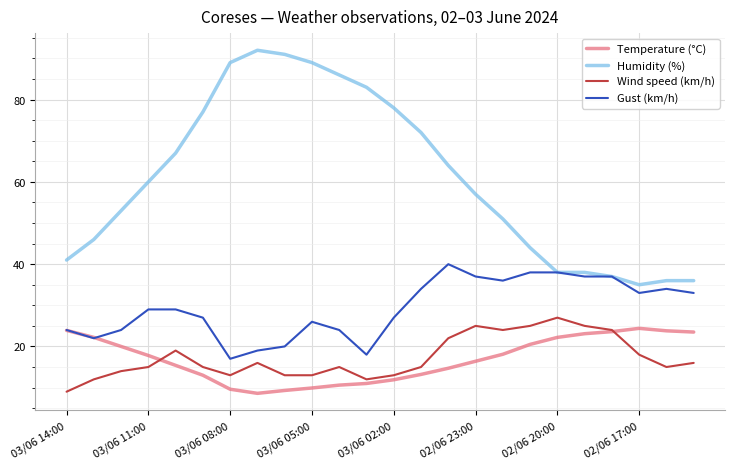

What is the average value of the Gust (km/h) series?

29.3